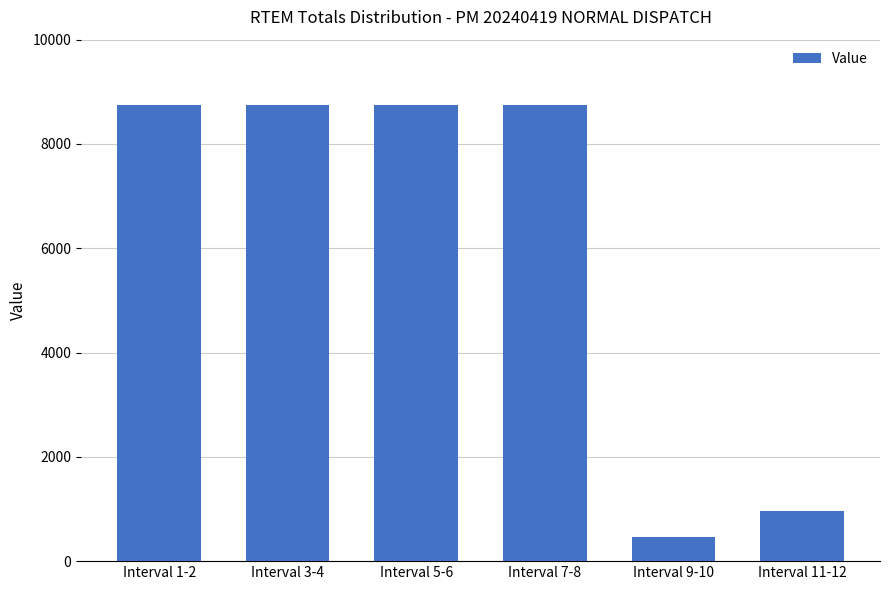

Reading left to right, list all the values displayed in this chart.

8752.5	8752.5	8752.5	8752.5	455.5	962.5